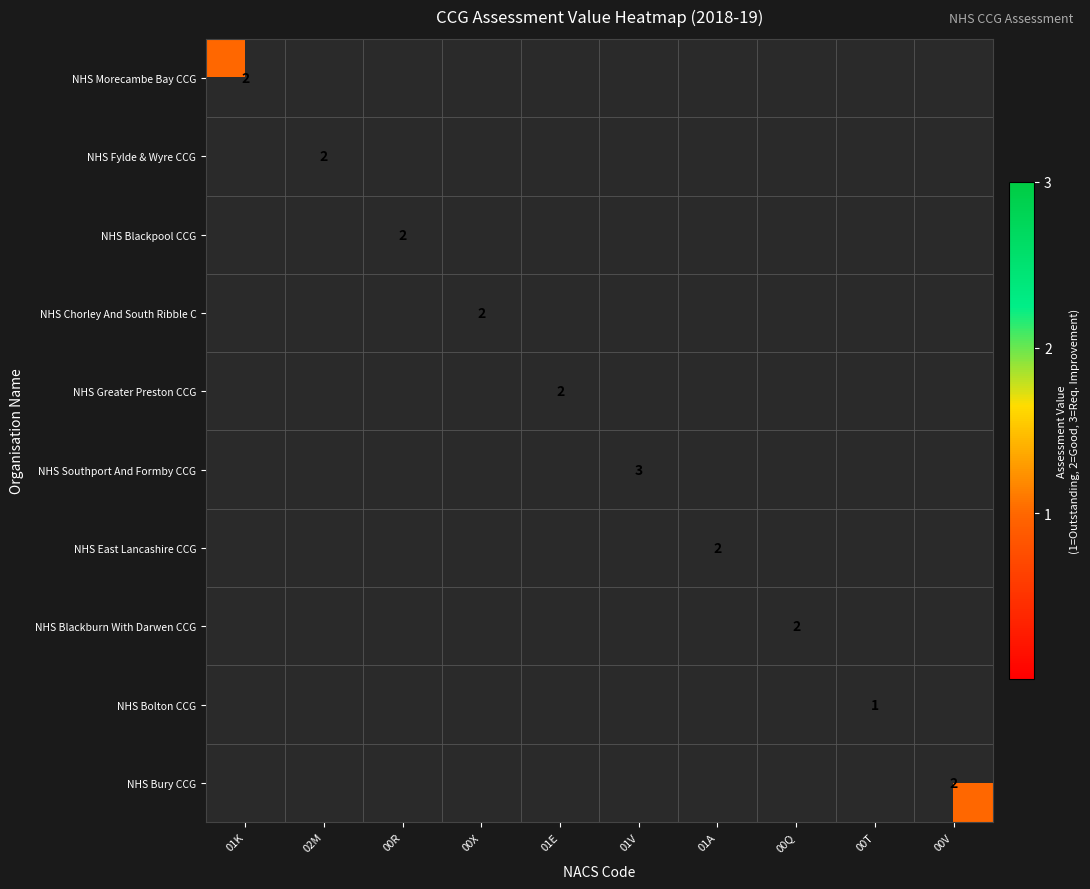

How many positive values does the NHS Blackburn With Darwen CCG series have?

1